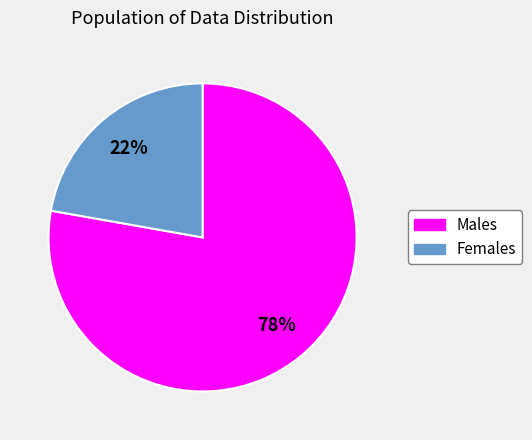

To the nearest percent, what is the average slice percentage?

50%